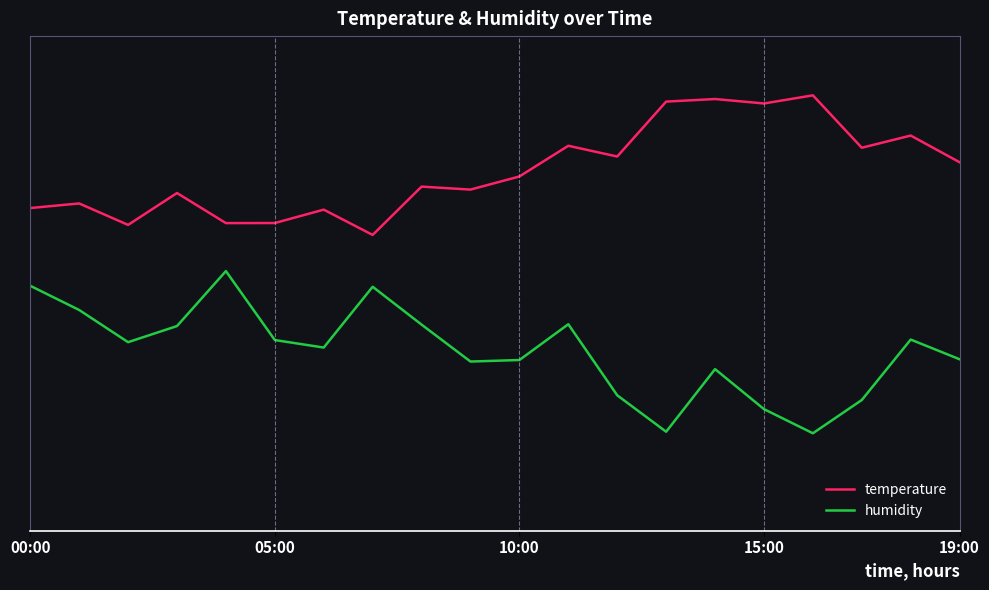

What are all the series names shown in the legend?

temperature, humidity